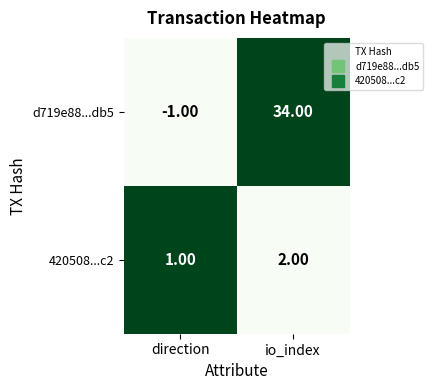

Rank the categories by 420508...c2 value from highest to lowest.

io_index, direction